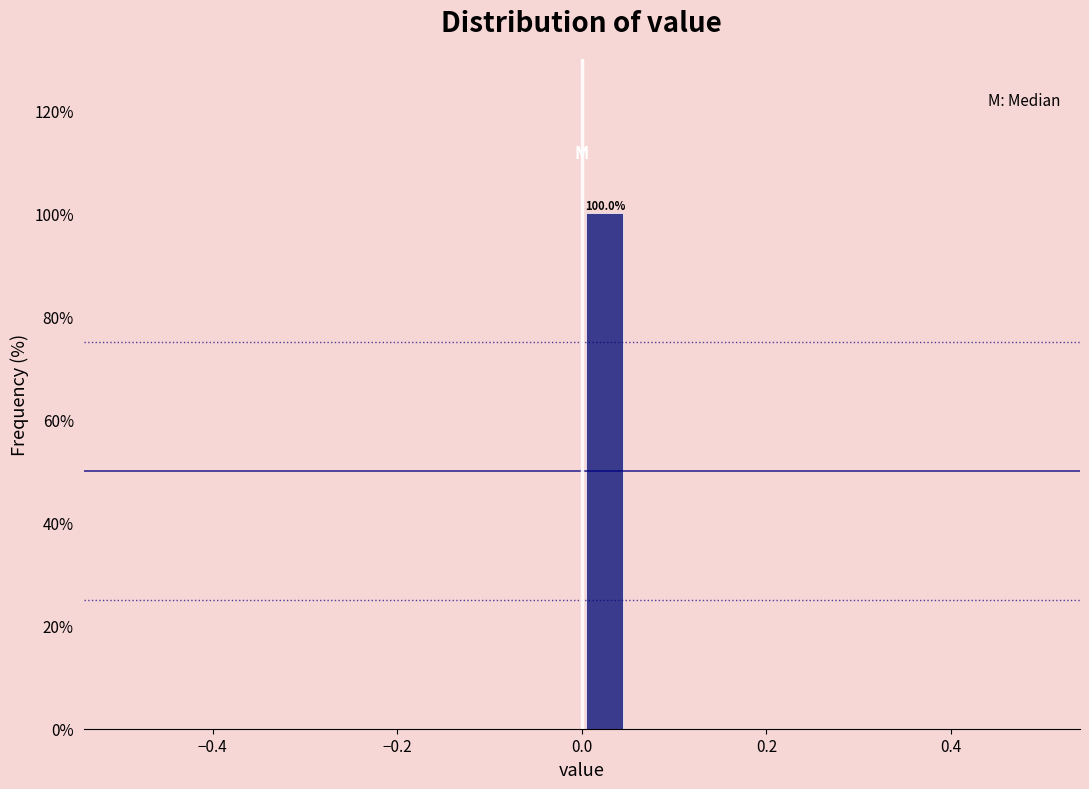

Around what value on the x-axis is the tallest bar? Give the approximate position of its centre, as read against the axis.

0.02